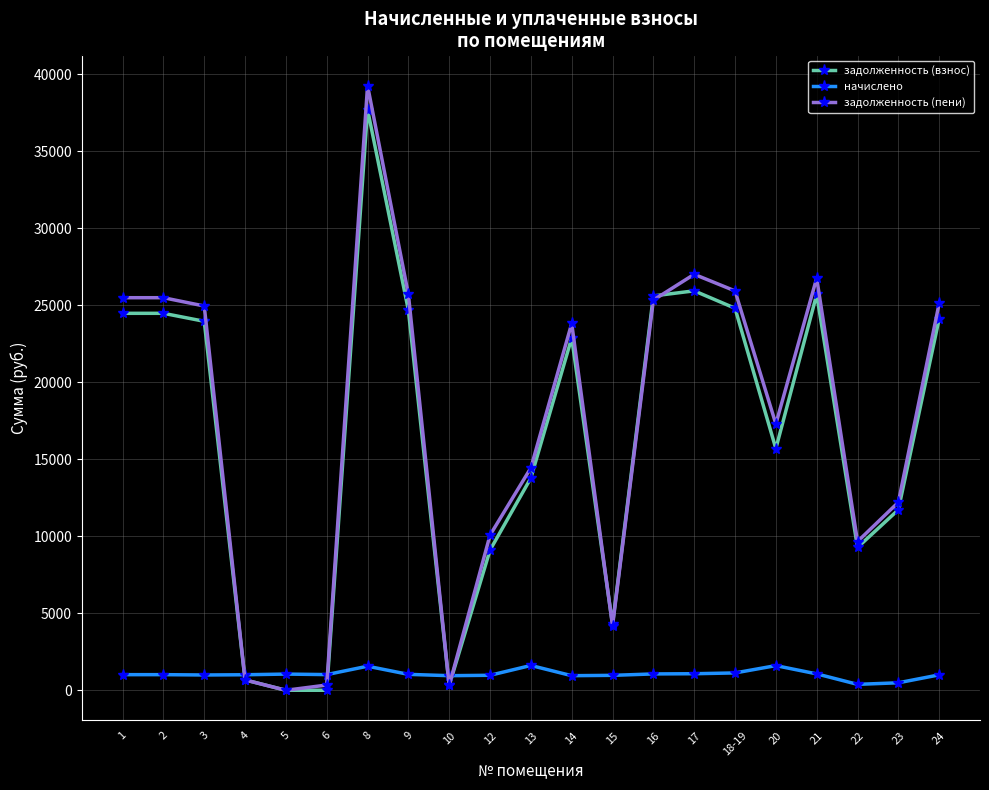

How many positive values does the задолженность (пени) series have?

20